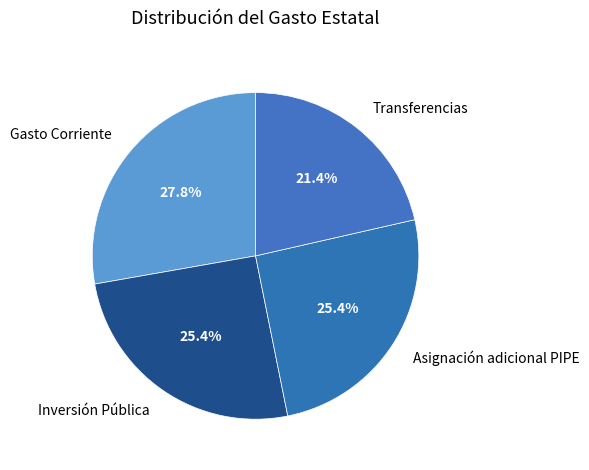

Which has a higher value, Gasto Corriente or Transferencias?

Gasto Corriente